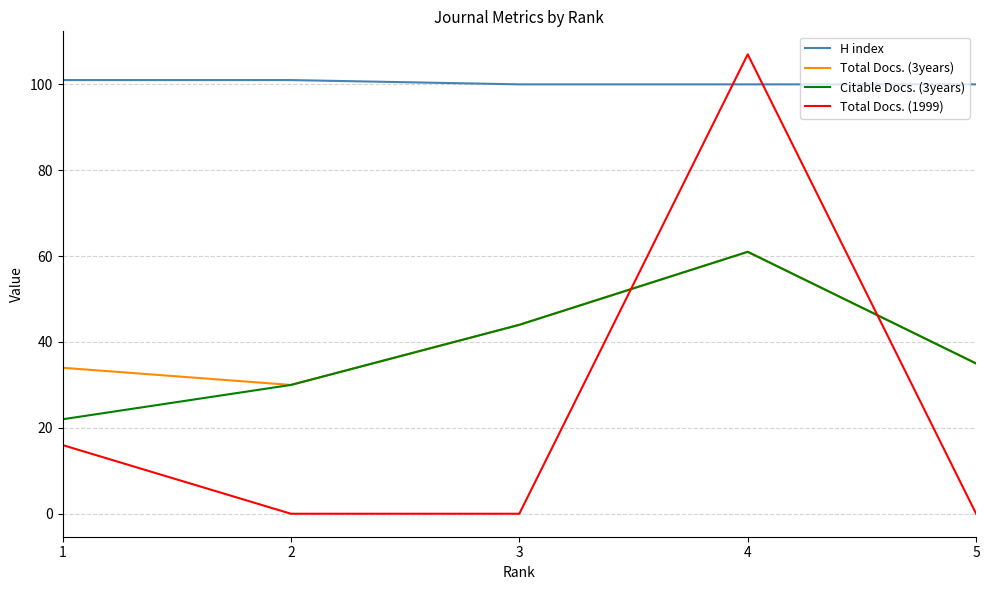

What is the sum of all Total Docs. (3years) values?

204